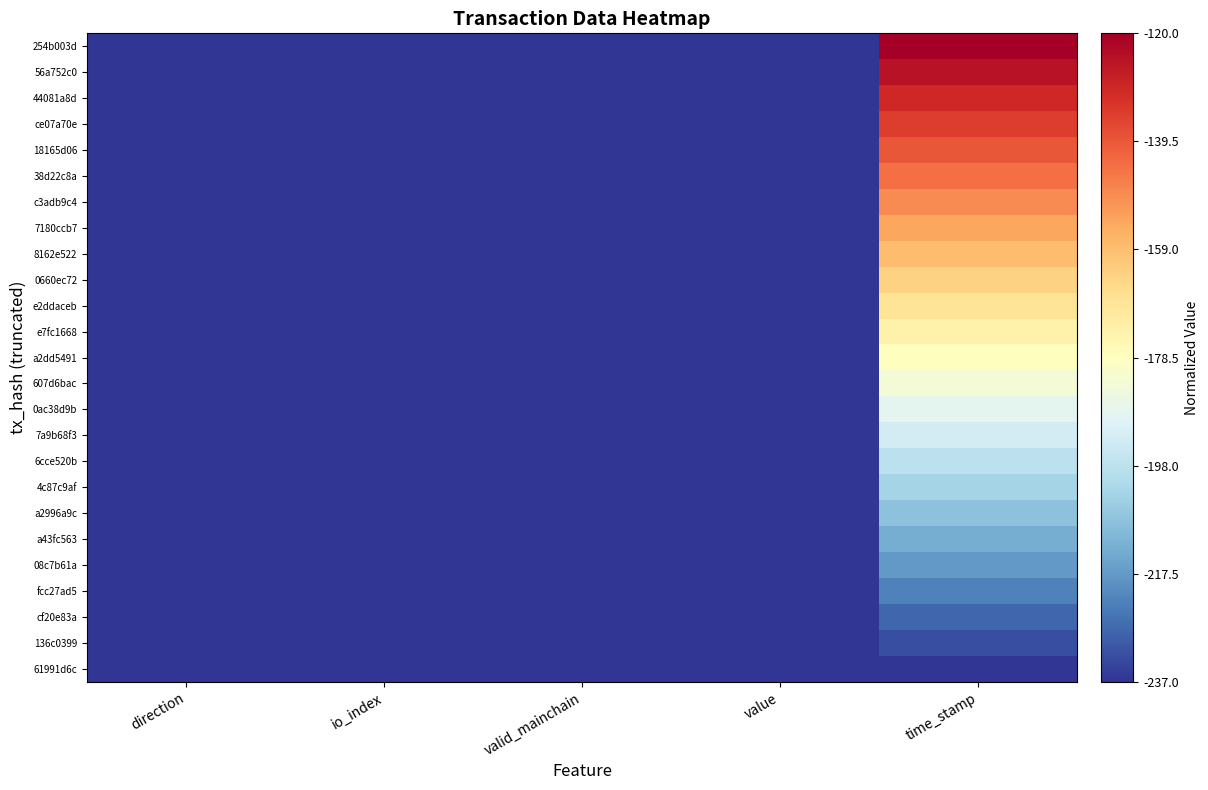

Reading right to left, list all the values displayed in this chart.

254b003d: time_stamp=-120.0	value=-237.0	valid_mainchain=-237.0	io_index=-237.0	direction=-237.0
56a752c0: time_stamp=-124.9	value=-237.0	valid_mainchain=-237.0	io_index=-237.0	direction=-237.0
44081a8d: time_stamp=-129.7	value=-237.0	valid_mainchain=-237.0	io_index=-237.0	direction=-237.0
ce07a70e: time_stamp=-134.5	value=-237.0	valid_mainchain=-237.0	io_index=-237.0	direction=-237.0
18165d06: time_stamp=-139.4	value=-237.0	valid_mainchain=-237.0	io_index=-237.0	direction=-237.0
38d22c8a: time_stamp=-144.2	value=-237.0	valid_mainchain=-237.0	io_index=-237.0	direction=-237.0
c3adb9c4: time_stamp=-149.1	value=-237.0	valid_mainchain=-237.0	io_index=-237.0	direction=-237.0
7180ccb7: time_stamp=-153.9	value=-237.0	valid_mainchain=-237.0	io_index=-237.0	direction=-237.0
8162e522: time_stamp=-158.8	value=-237.0	valid_mainchain=-237.0	io_index=-237.0	direction=-237.0
0660ec72: time_stamp=-163.5	value=-237.0	valid_mainchain=-237.0	io_index=-237.0	direction=-237.0
e2ddaceb: time_stamp=-168.5	value=-237.0	valid_mainchain=-237.0	io_index=-237.0	direction=-237.0
e7fc1668: time_stamp=-173.4	value=-237.0	valid_mainchain=-237.0	io_index=-237.0	direction=-237.0
a2dd5491: time_stamp=-178.3	value=-237.0	valid_mainchain=-237.0	io_index=-237.0	direction=-237.0
607d6bac: time_stamp=-183.3	value=-237.0	valid_mainchain=-237.0	io_index=-237.0	direction=-237.0
0ac38d9b: time_stamp=-188.2	value=-237.0	valid_mainchain=-237.0	io_index=-237.0	direction=-237.0
7a9b68f3: time_stamp=-193.0	value=-237.0	valid_mainchain=-237.0	io_index=-237.0	direction=-237.0
6cce520b: time_stamp=-197.9	value=-237.0	valid_mainchain=-237.0	io_index=-237.0	direction=-237.0
4c87c9af: time_stamp=-203.1	value=-237.0	valid_mainchain=-237.0	io_index=-237.0	direction=-237.0
a2996a9c: time_stamp=-208.0	value=-237.0	valid_mainchain=-237.0	io_index=-237.0	direction=-237.0
a43fc563: time_stamp=-212.9	value=-237.0	valid_mainchain=-237.0	io_index=-237.0	direction=-237.0
08c7b61a: time_stamp=-217.8	value=-237.0	valid_mainchain=-237.0	io_index=-237.0	direction=-237.0
fcc27ad5: time_stamp=-222.6	value=-237.0	valid_mainchain=-237.0	io_index=-237.0	direction=-237.0
cf20e83a: time_stamp=-227.5	value=-237.0	valid_mainchain=-237.0	io_index=-237.0	direction=-237.0
136c0399: time_stamp=-232.3	value=-237.0	valid_mainchain=-237.0	io_index=-237.0	direction=-237.0
61991d6c: time_stamp=-237.0	value=-237.0	valid_mainchain=-237.0	io_index=-237.0	direction=-237.0